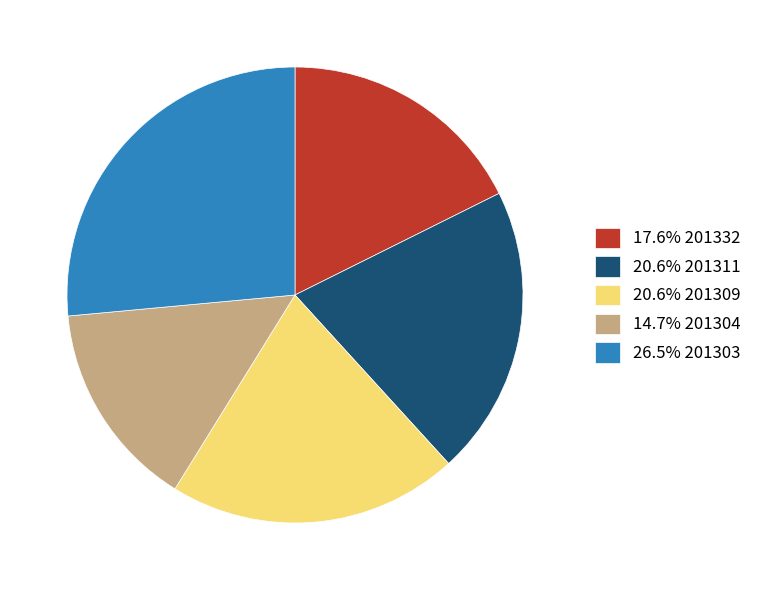

How many slices are in this pie chart?

5